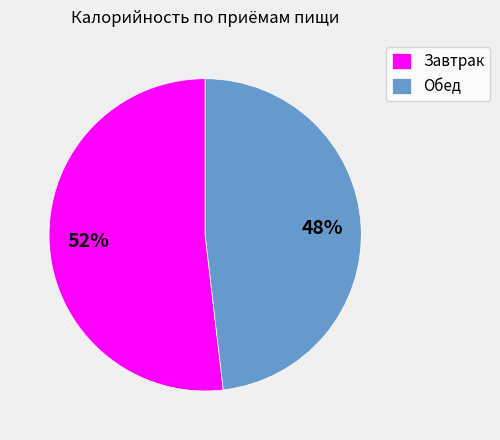

To the nearest percent, what is the difference between the largest and smallest slice percentages?

4%